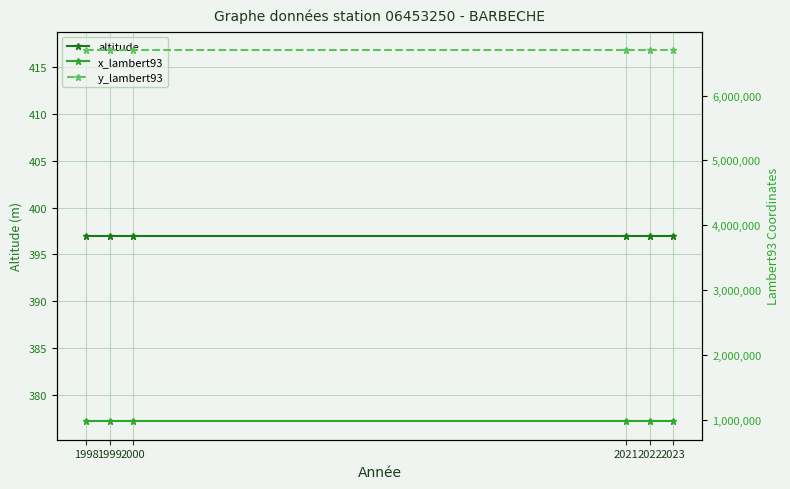

Reading right to left, extract all data points from this chart.

altitude: 2023=397	2022=397	2021=397	2000=397	1999=397	1998=397
x_lambert93: 2023=980864	2022=980864	2021=980864	2000=980864	1999=980864	1998=980864
y_lambert93: 2023=6699992	2022=6699992	2021=6699992	2000=6699992	1999=6699992	1998=6699992